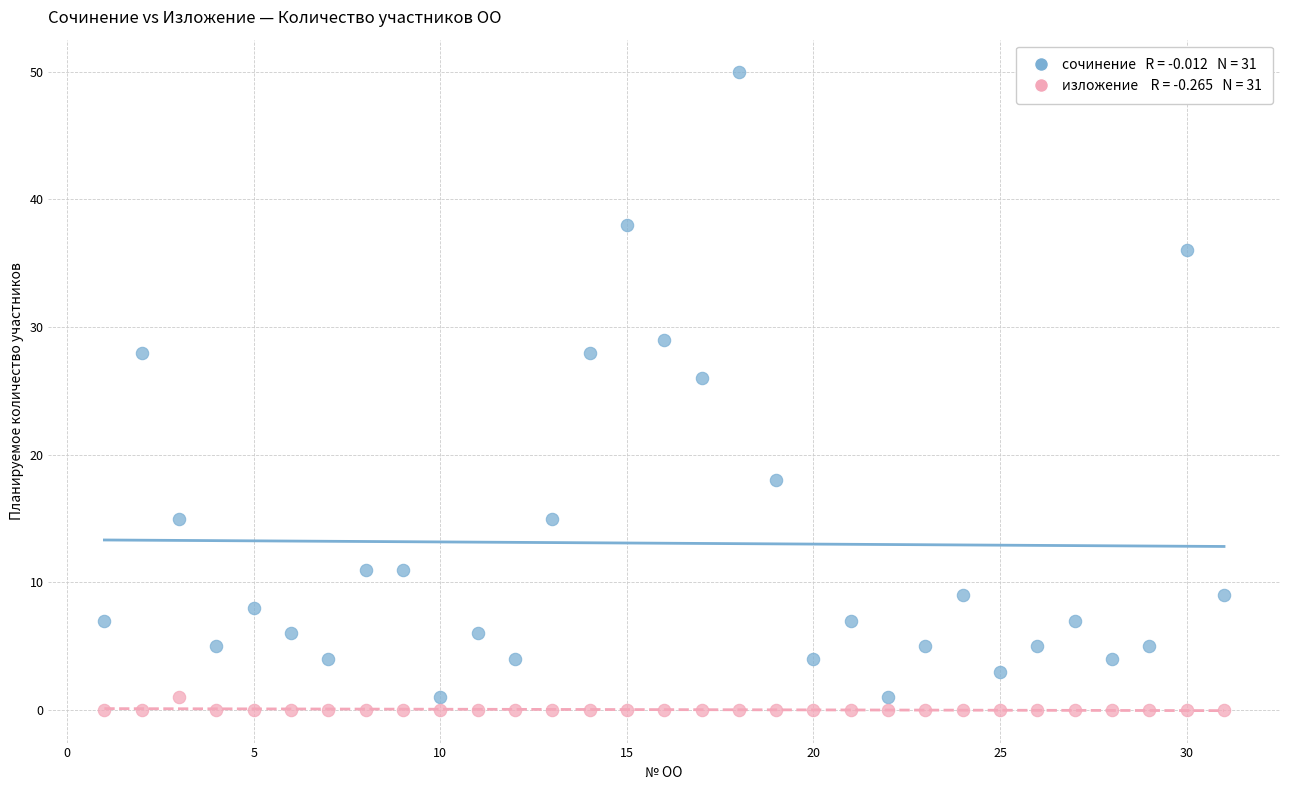

Across all series, what Y value is closest to 25?

26